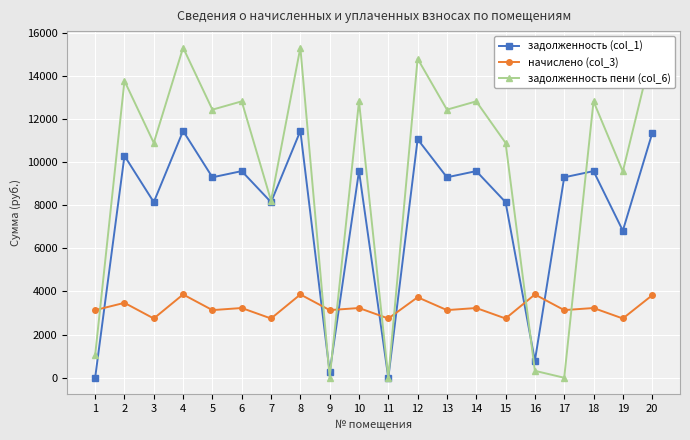

In задолженность (col_1), how many points are lower than both neighbors (excluding endpoints)?

8